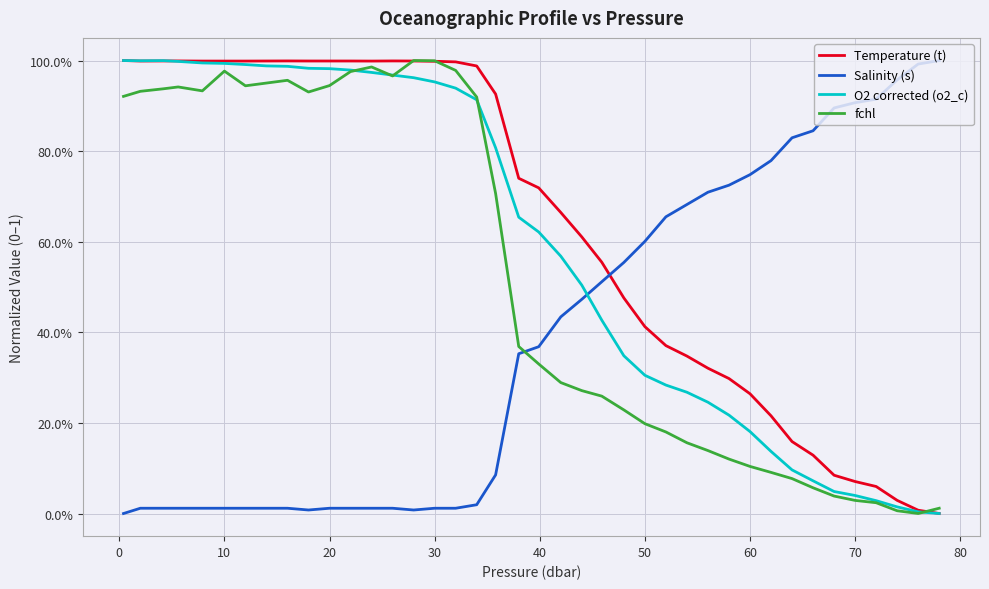

Which series has the largest total across all categories?

Temperature (t)